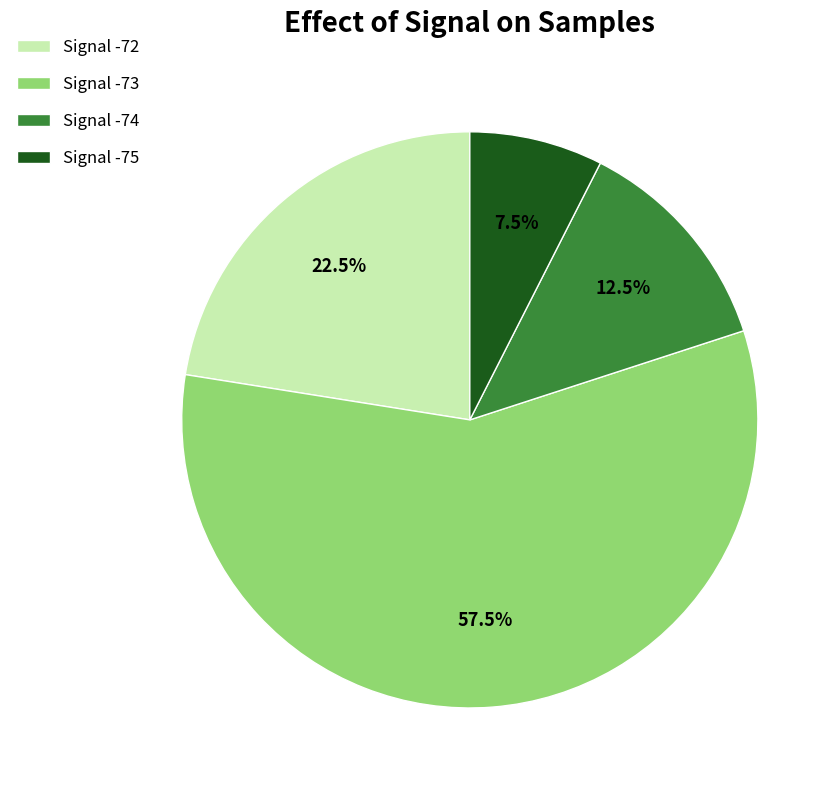

Is there a majority slice in this chart?

Yes